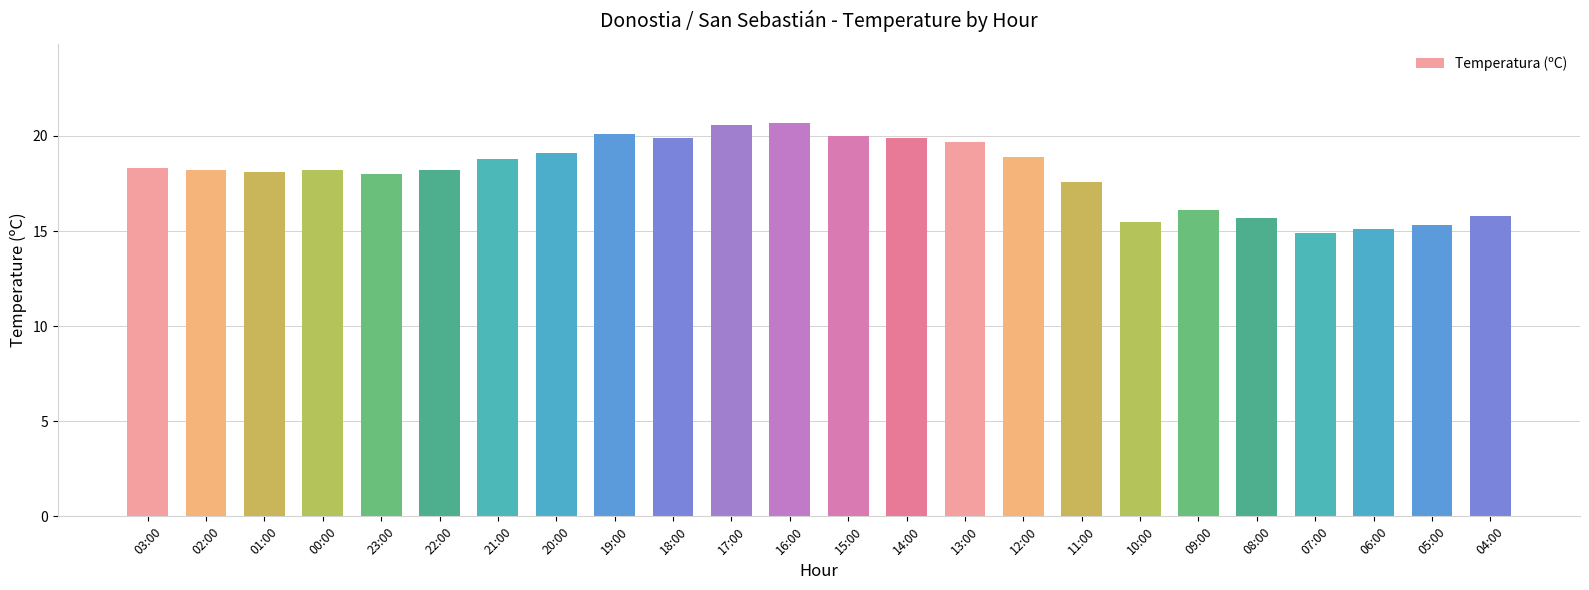

What is the sum of all values?

432.7